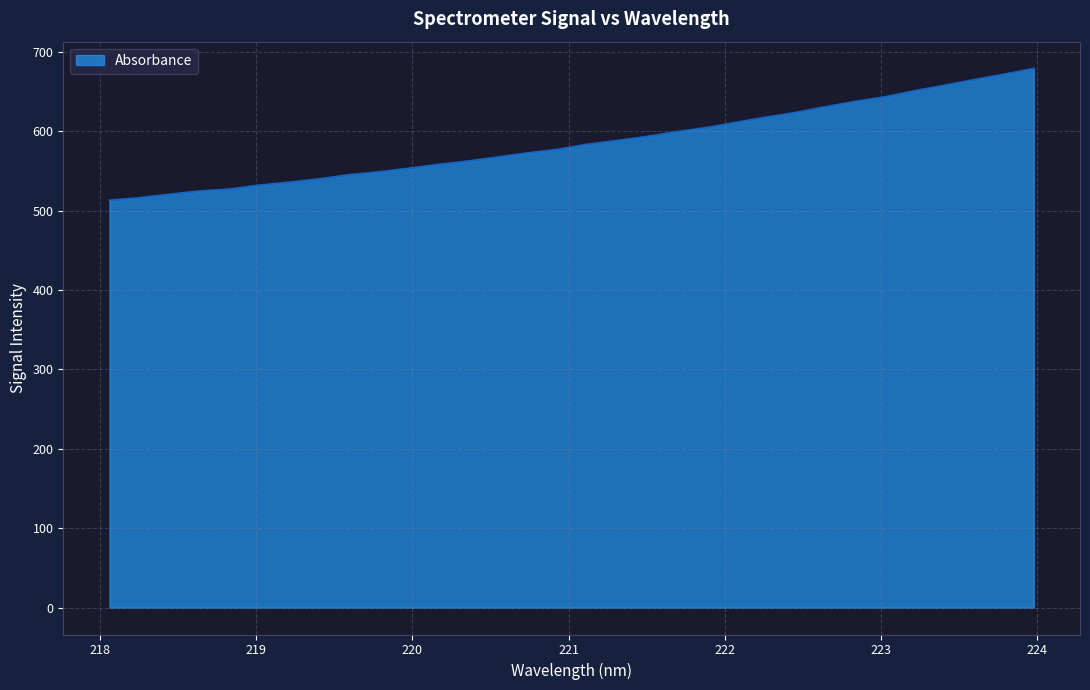

What is the minimum value shown in the chart?

512.7